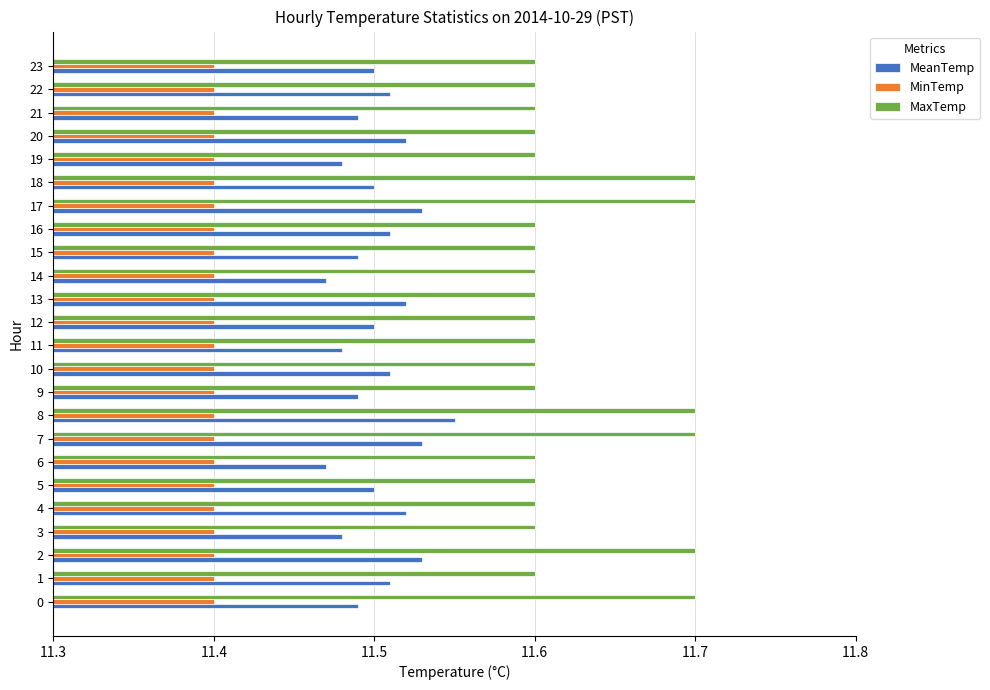

What is the greatest value displayed?

11.7